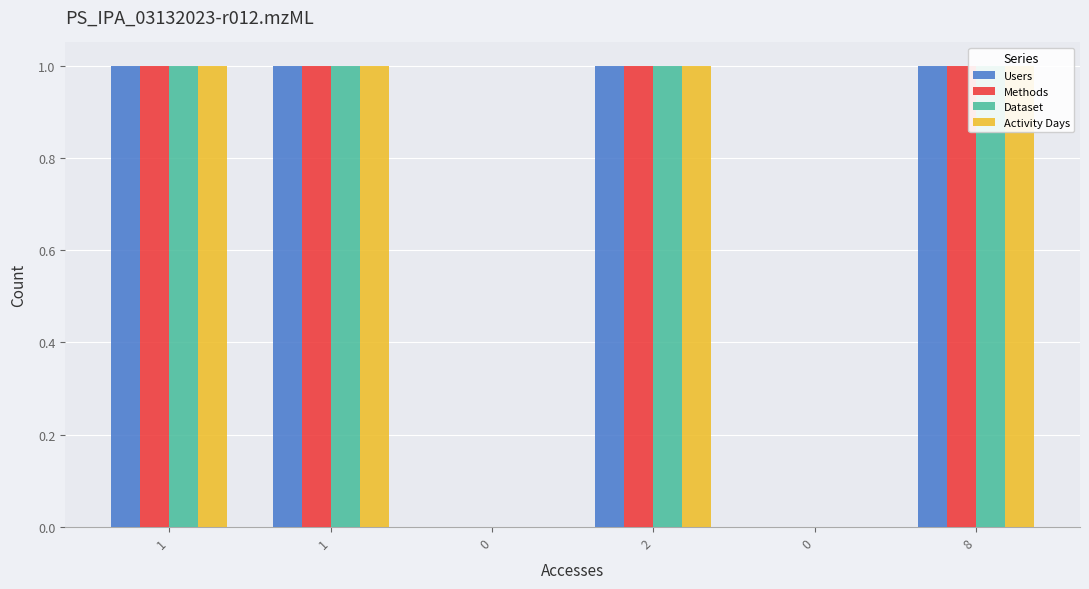

At which category is the sum across all series the highest?

1